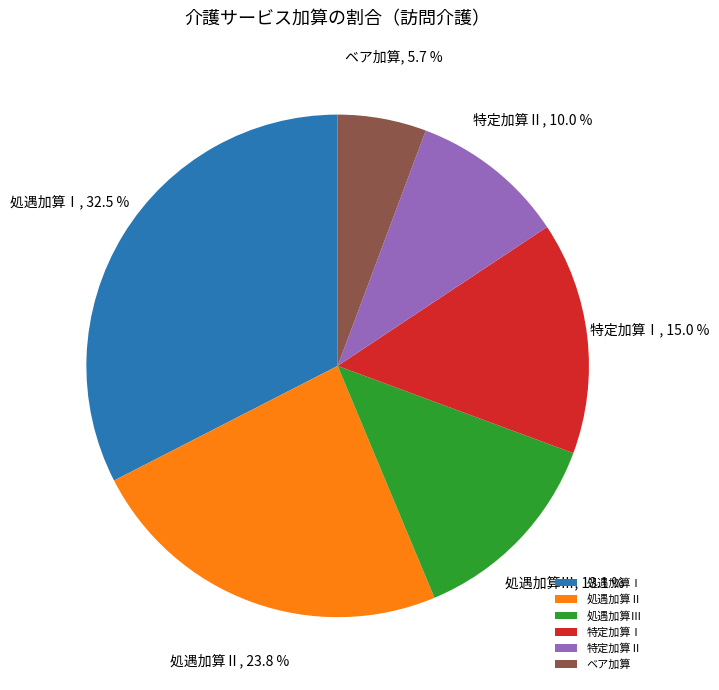

Is the sum of ベア加算 and 特定加算Ⅱ greater than half?

No